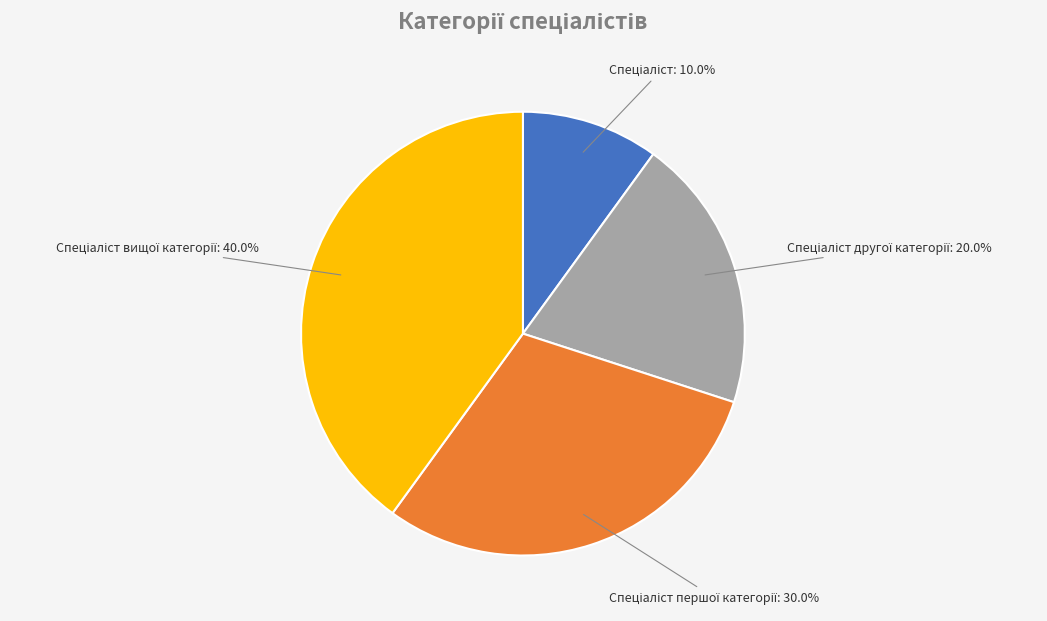

Is there a majority slice in this chart?

No